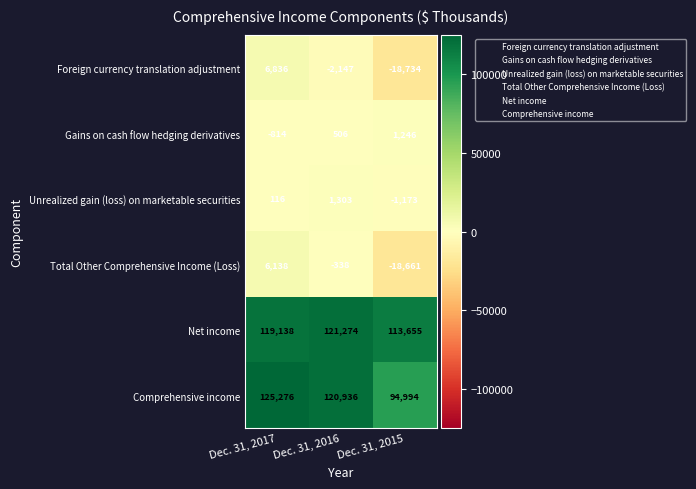

Read the Comprehensive income value at Dec. 31, 2015, to the nearest 10.

94990